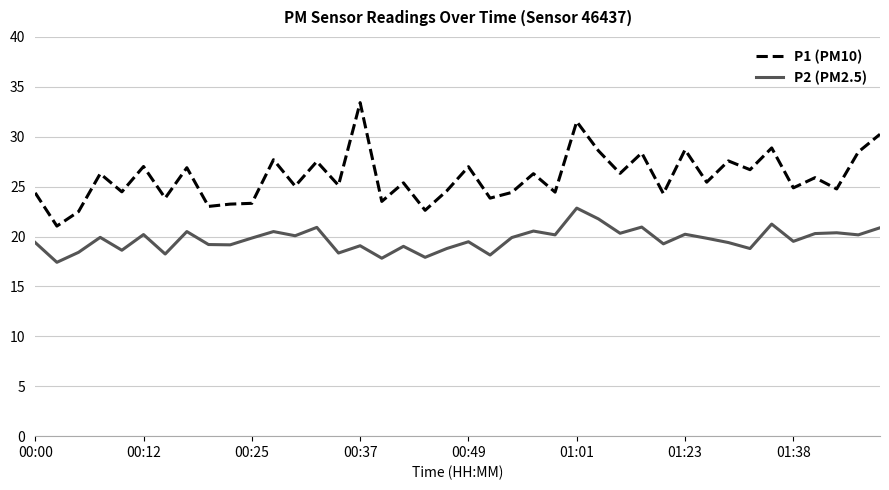

List the series in order of their peak value, lowest first.

P2 (PM2.5), P1 (PM10)